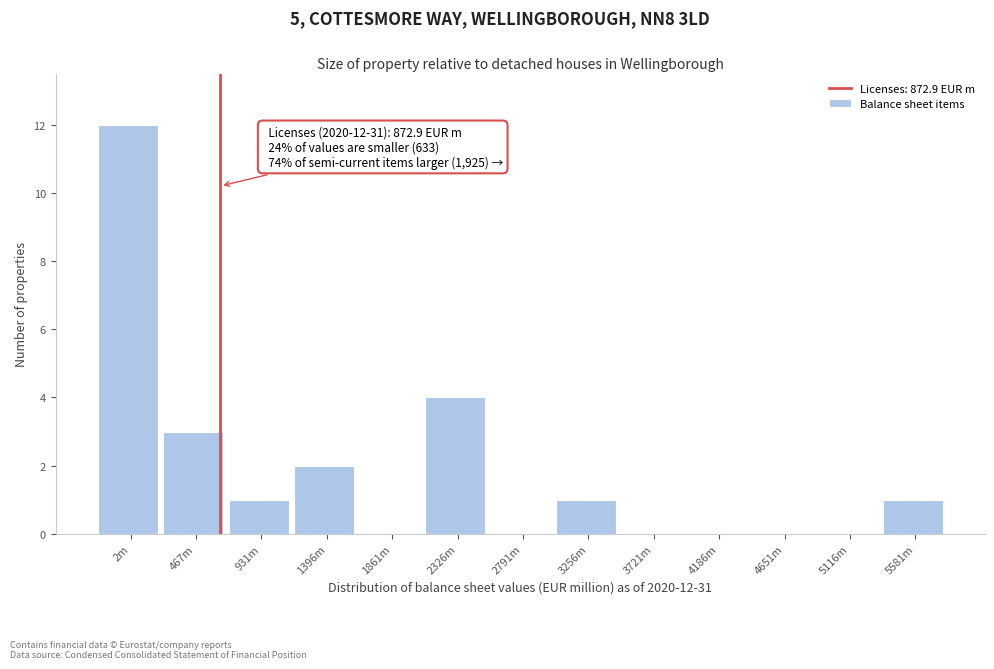

Reading left to right, extract all data points from this chart.

2m=12	467m=3	931m=1	1396m=2	1861m=0	2326m=4	2791m=0	3256m=1	3721m=0	4186m=0	4651m=0	5116m=0	5581m=1